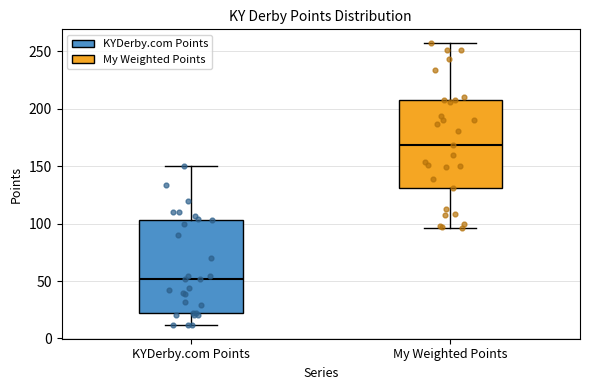

Reading left to right, read every box against the y-axis: the position of its median line, the range the box covers, and the ends of its whiskers. The values are not printed on the chart, so give them approximately, as read against the axis.

KYDerby.com Points: median 50, box 20 to 105, whiskers 10 to 150
My Weighted Points: median 170, box 130 to 210, whiskers 95 to 255